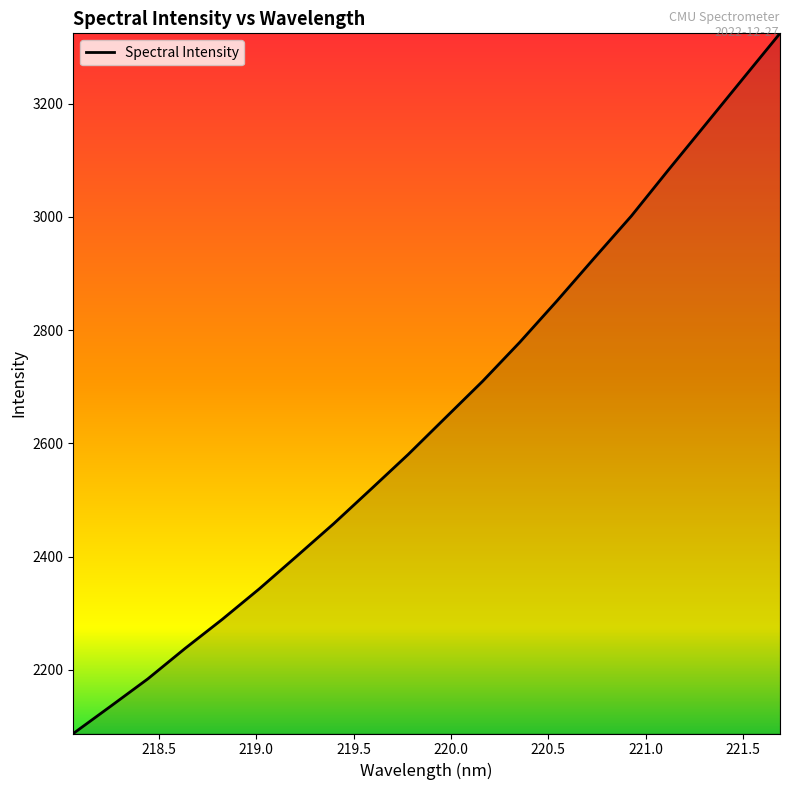

What is the maximum value shown in the chart?

3324.2